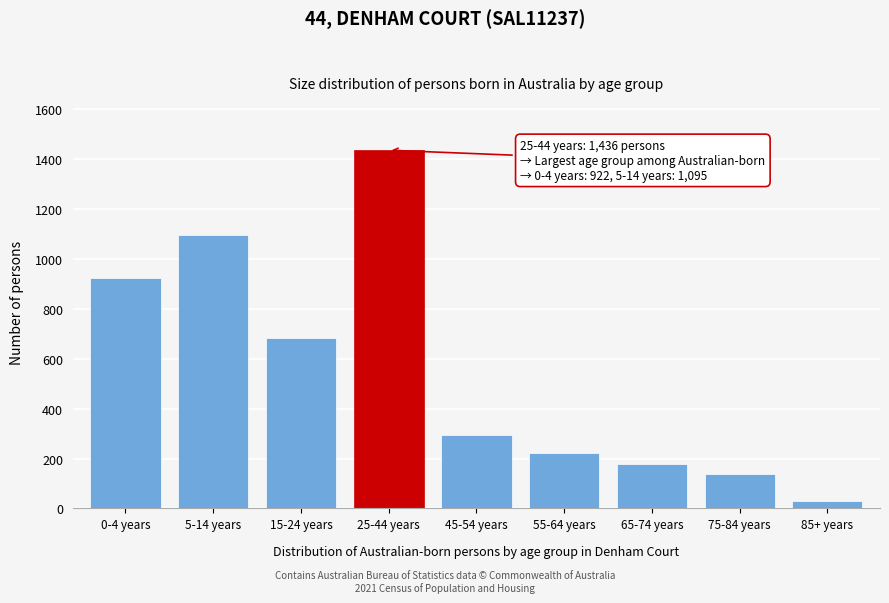

Reading left to right, what are all the values shown in this chart?

922	1095	683	1436	294	224	179	136	28